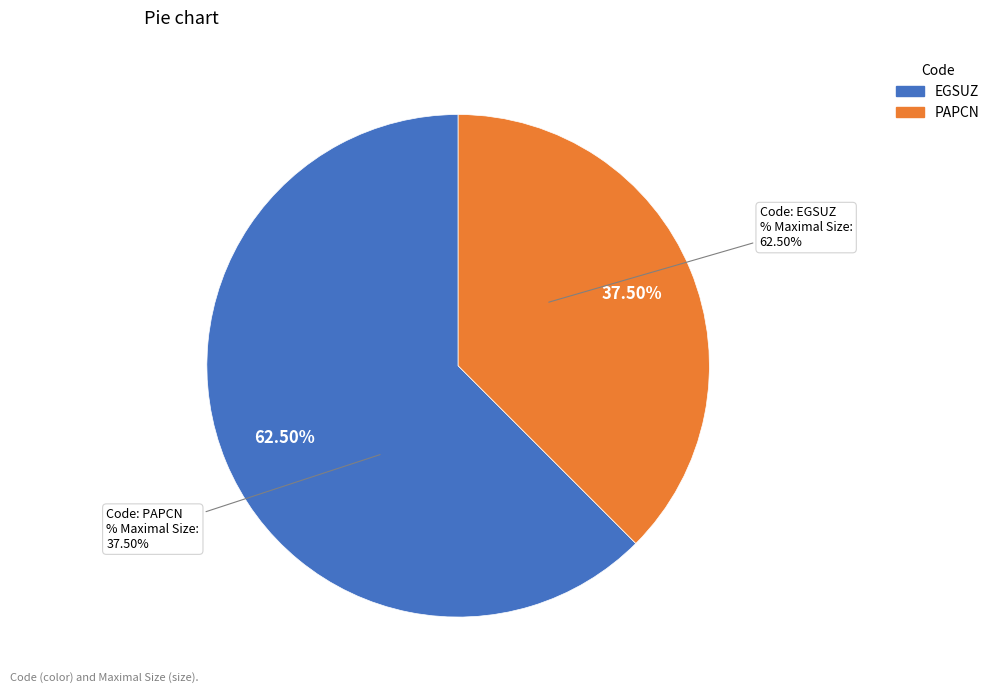

Does EGSUZ represent more than half of the total?

Yes